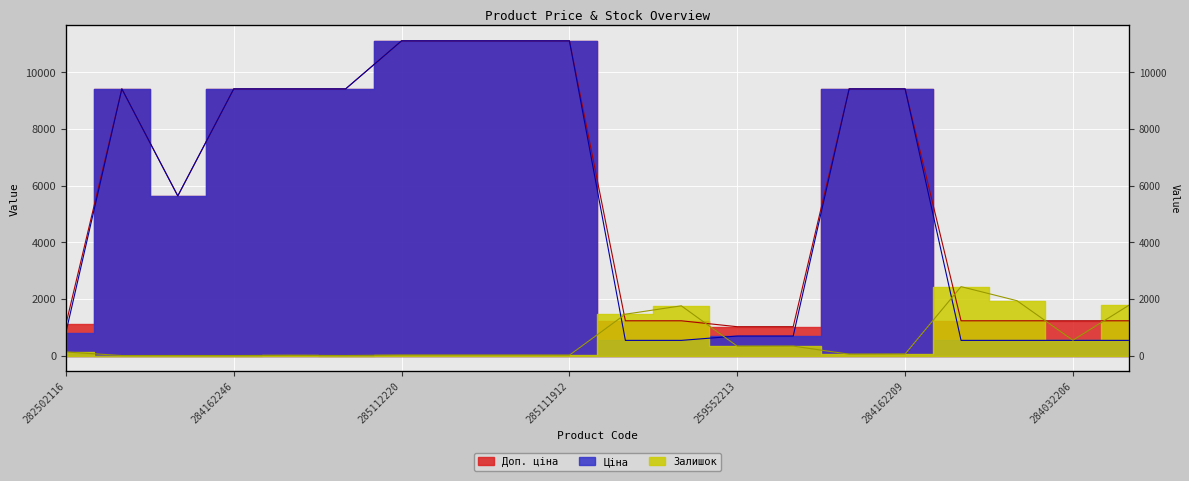

What position from the left is 284162246?

4